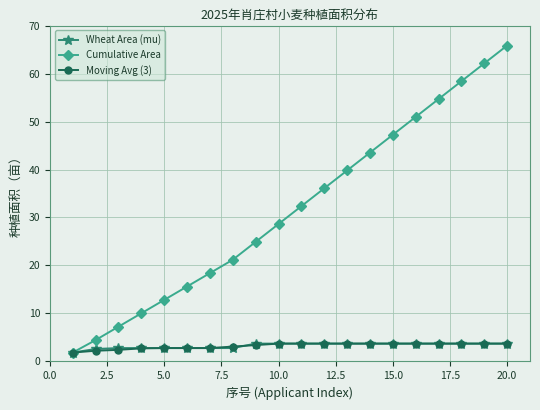

True or false: Cumulative Area has more than 2 points higher than both neighbors.

False